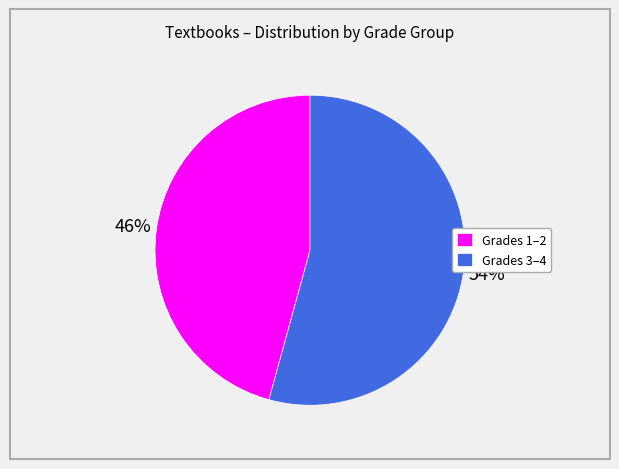

To the nearest percent, what is the average slice percentage?

50%